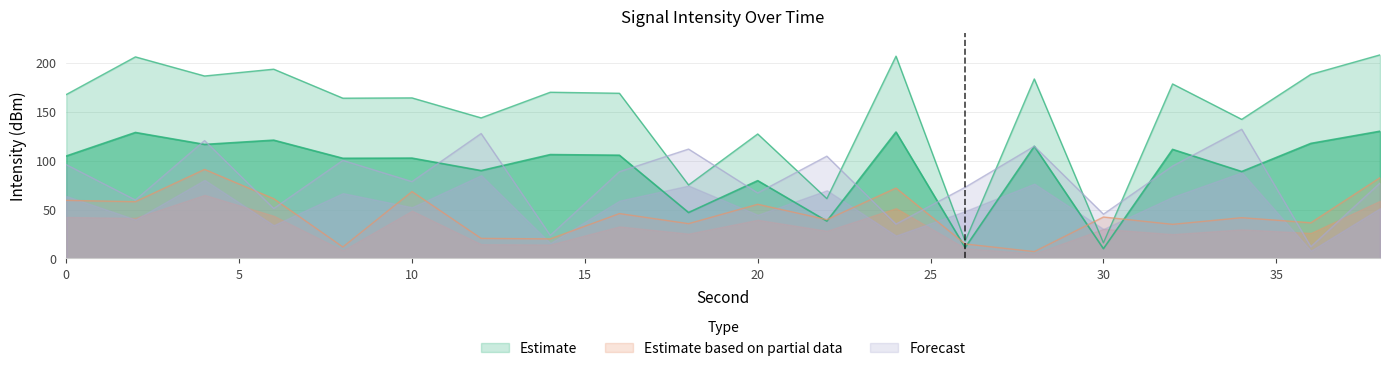

What is the difference between the maximum and minimum values in the Forecast series?

120.0